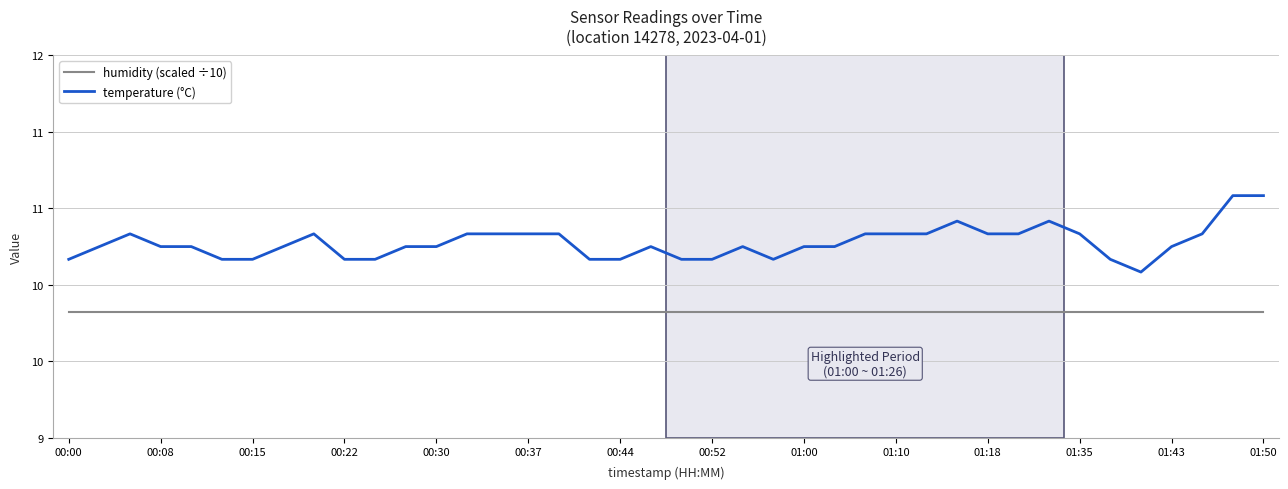

Does the chart have visible grid lines?

Yes